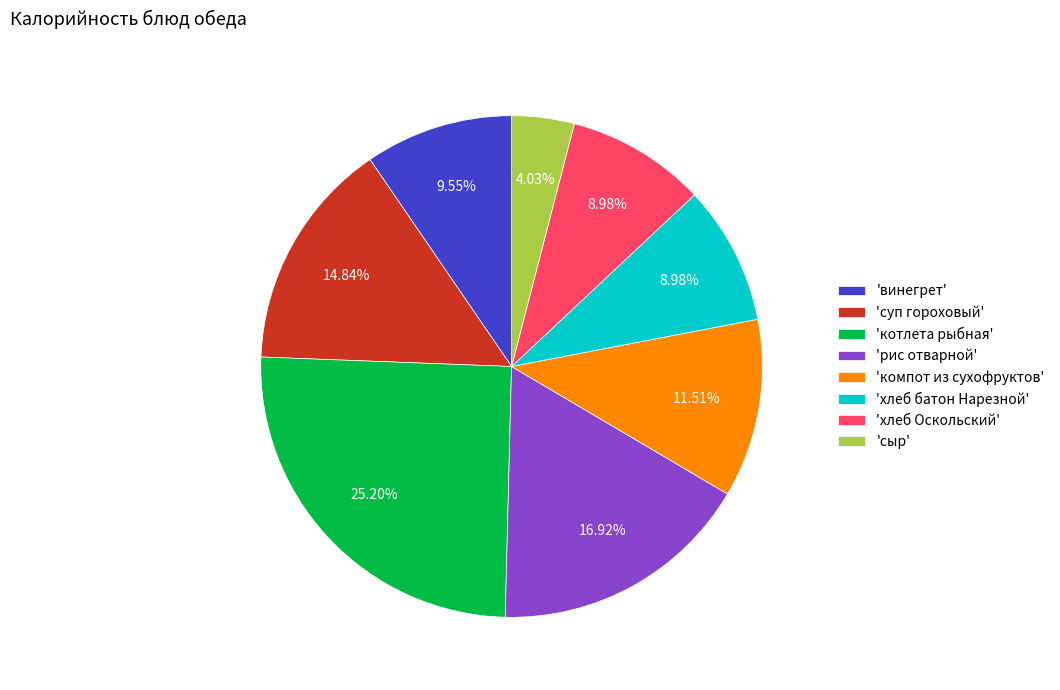

Is the sum of 'рис отварной' and 'хлеб батон Нарезной' greater than half?

No